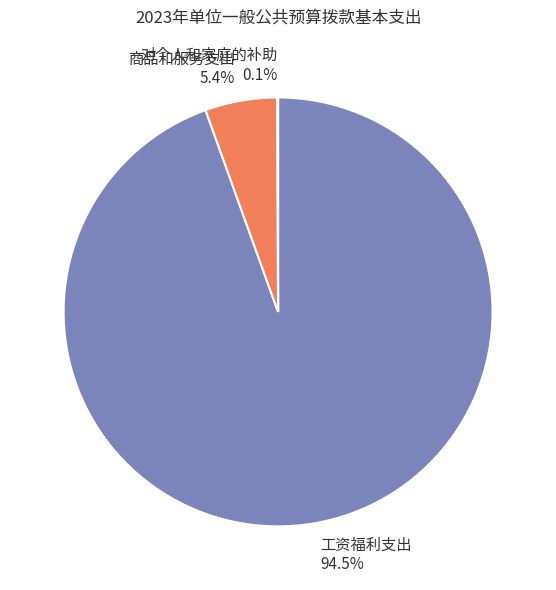

To the nearest percent, what is the combined percentage of 商品和服务支出 and 工资福利支出?

100%